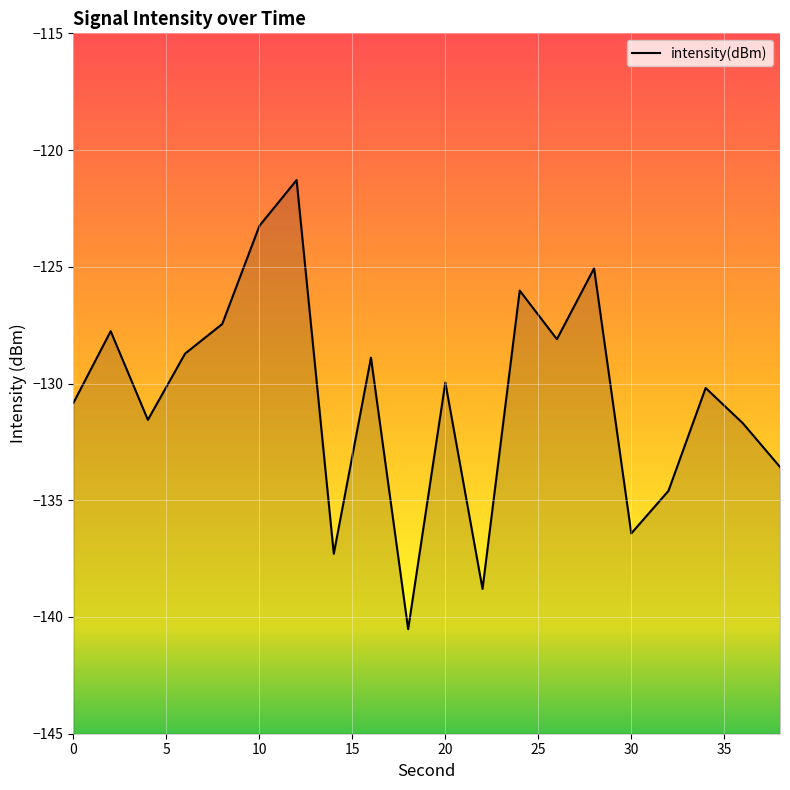

True or false: there are more than 2 points higher than both neighbors.

True